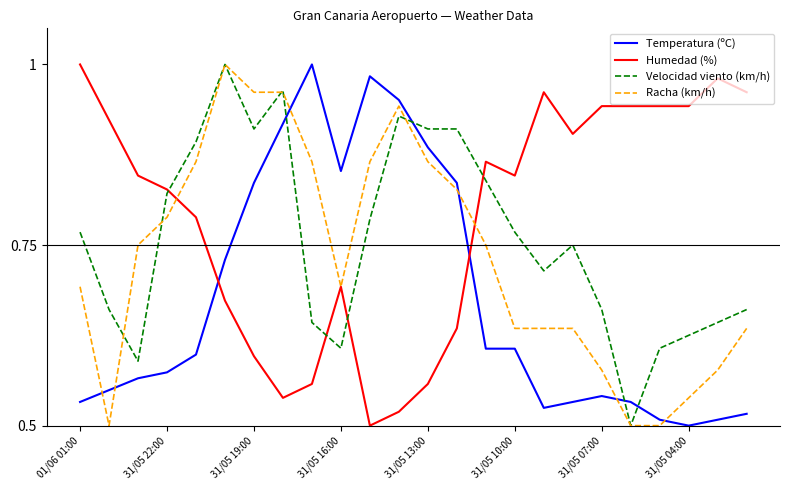

True or false: Temperatura (ºC) and Velocidad viento (km/h) cross at least once.

True